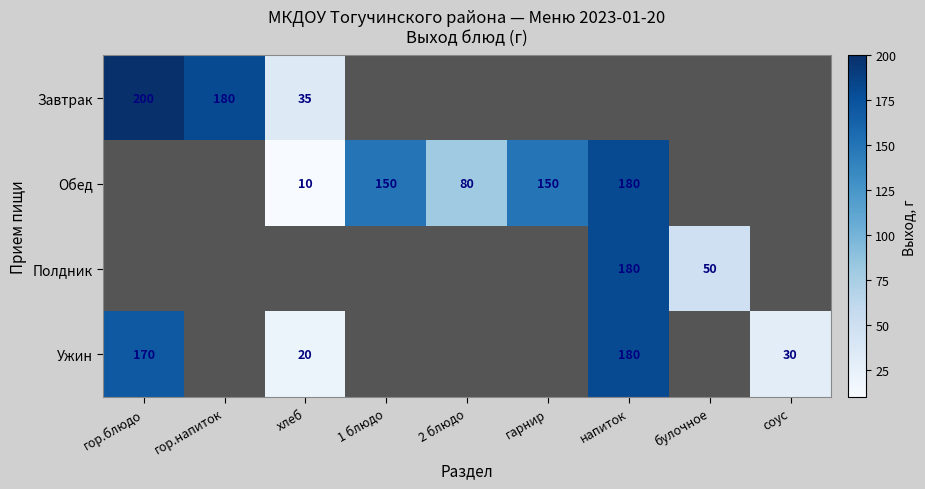

Which category has the highest value across all series?

гор.блюдо